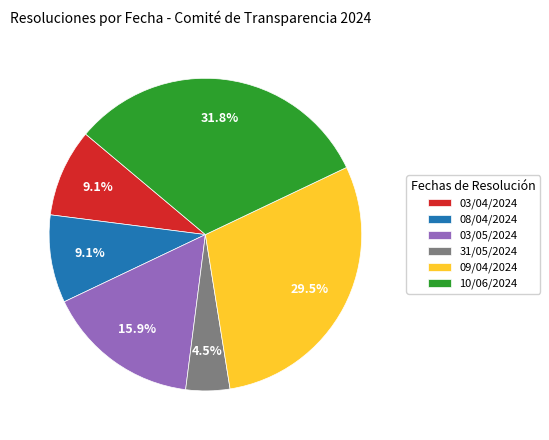

How many slices are in this pie chart?

6